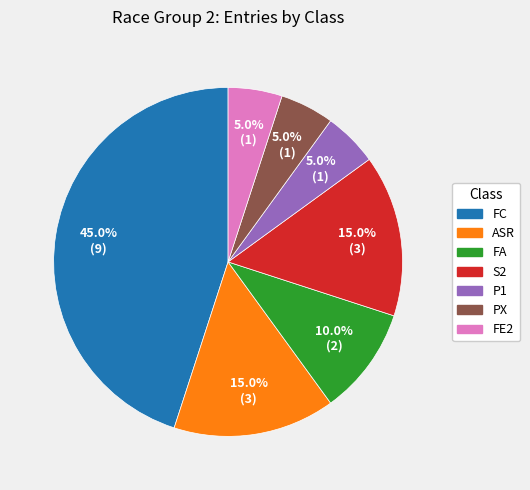

What percentage is the PX slice, to the nearest percent?

5%